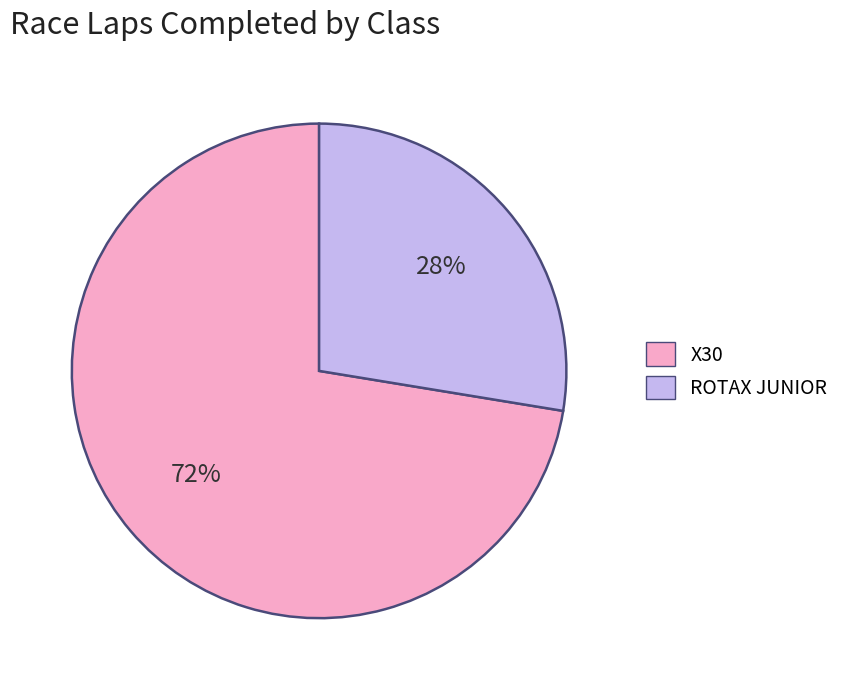

Which has a higher value, X30 or ROTAX JUNIOR?

X30